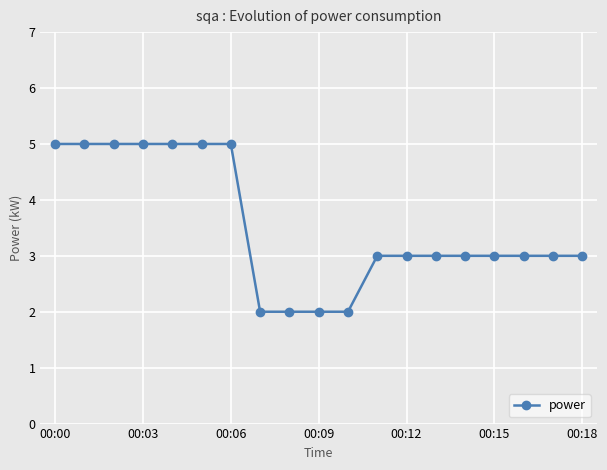

How many lines are shown in the chart?

1